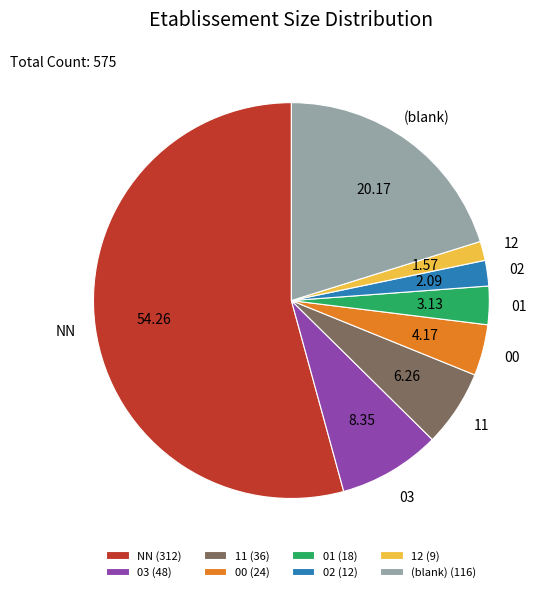

Is the sum of 02 and (blank) greater than half?

No